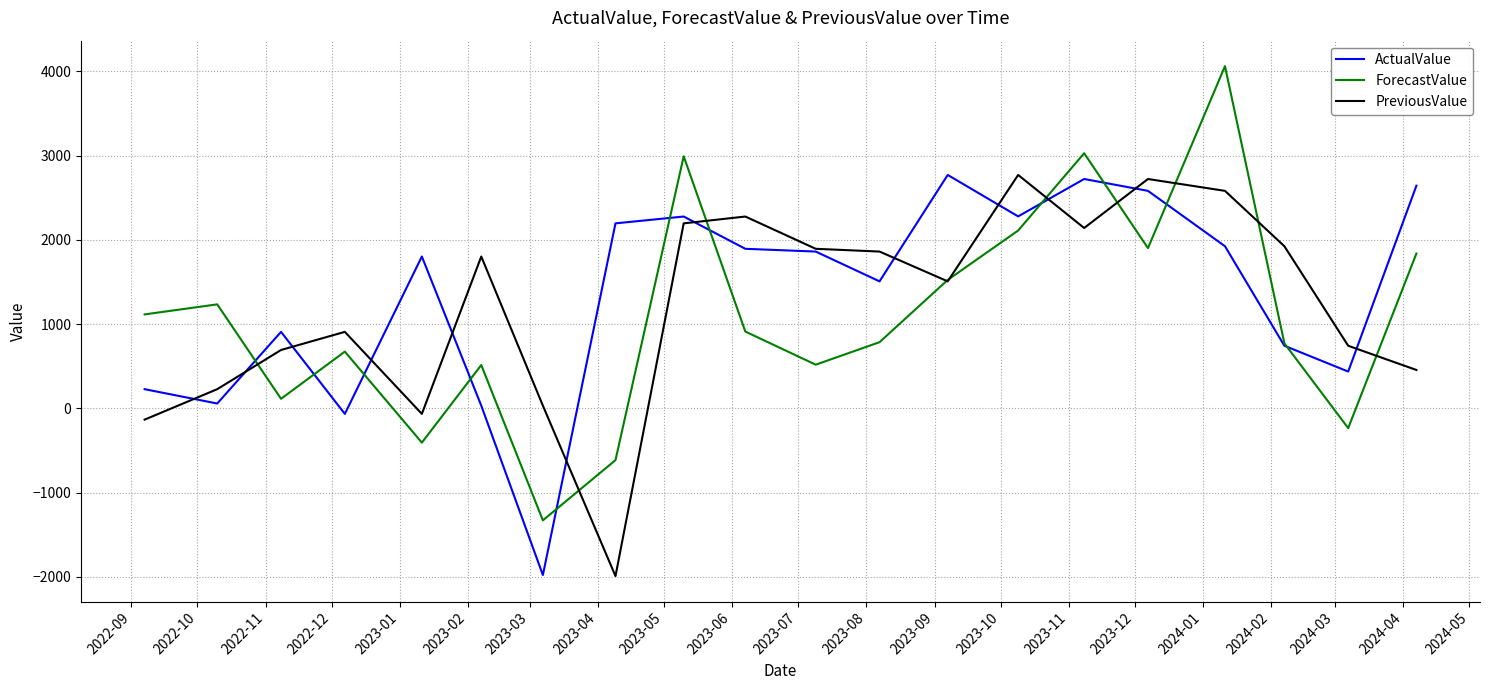

True or false: PreviousValue has more than 0 interior local peaks.

True